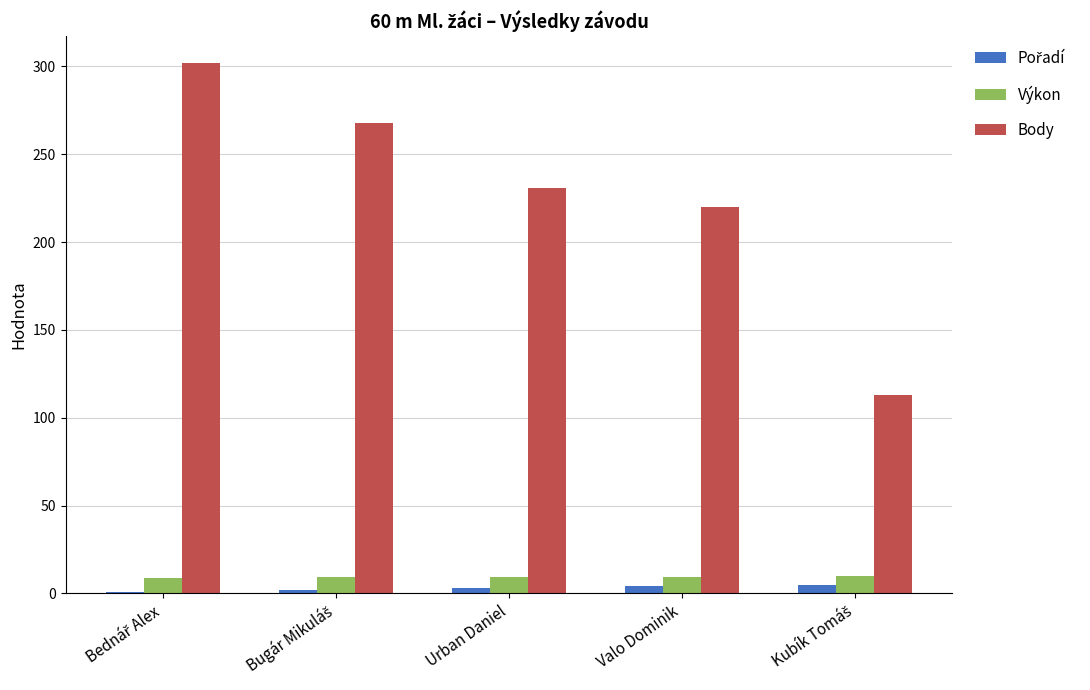

What is the maximum value shown in the chart?

302.0